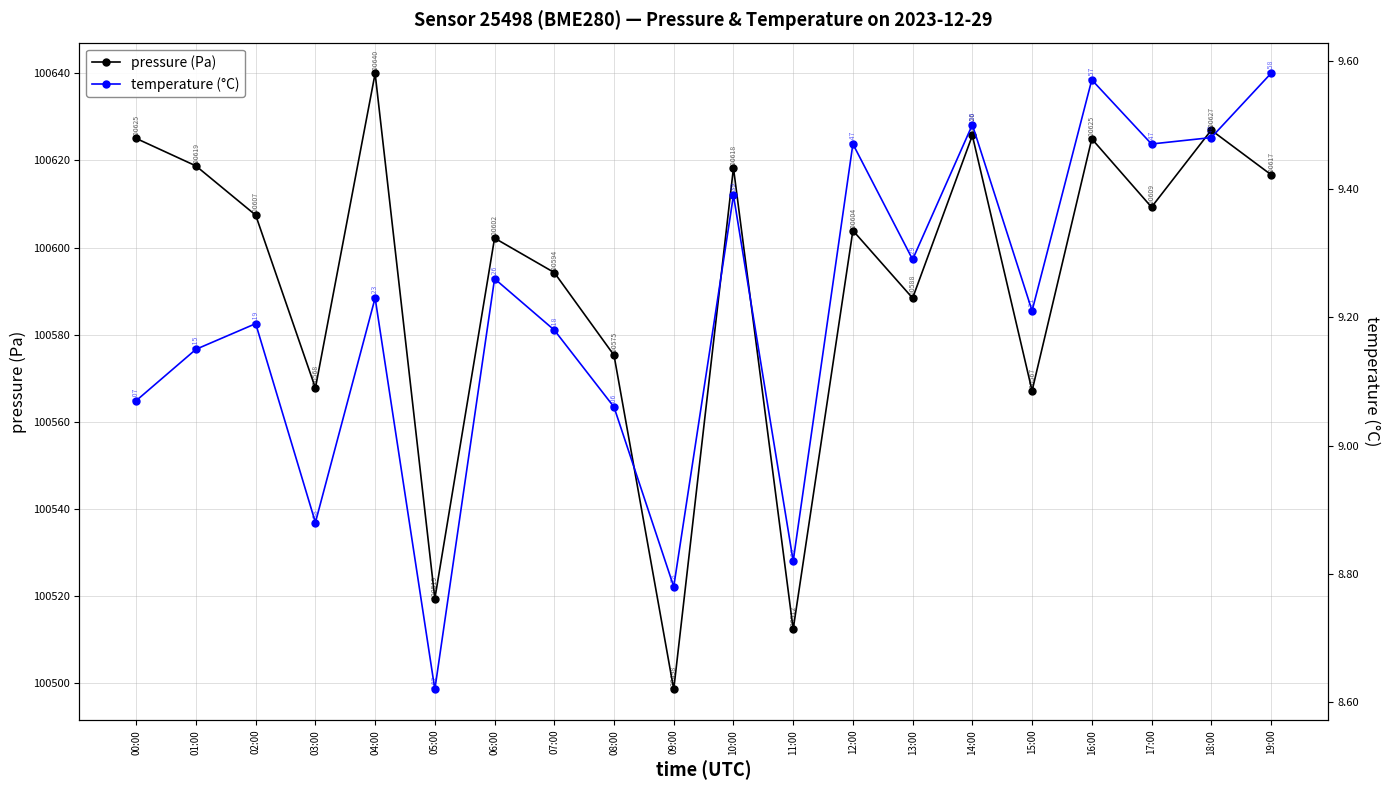

True or false: temperature (°C) and pressure (Pa) intersect in this chart.

False